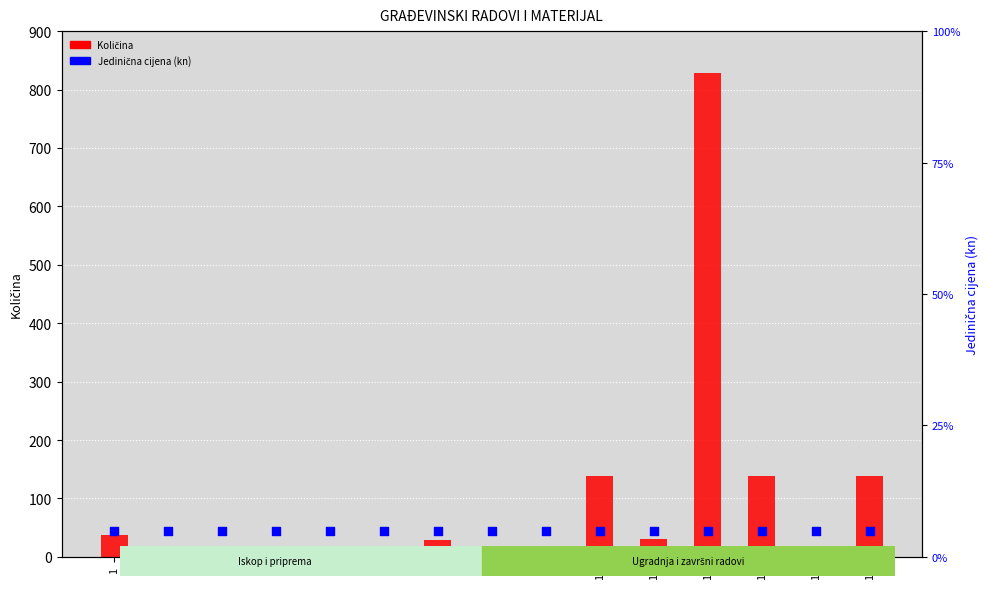

Which series reaches the maximum Y coordinate?

Količina